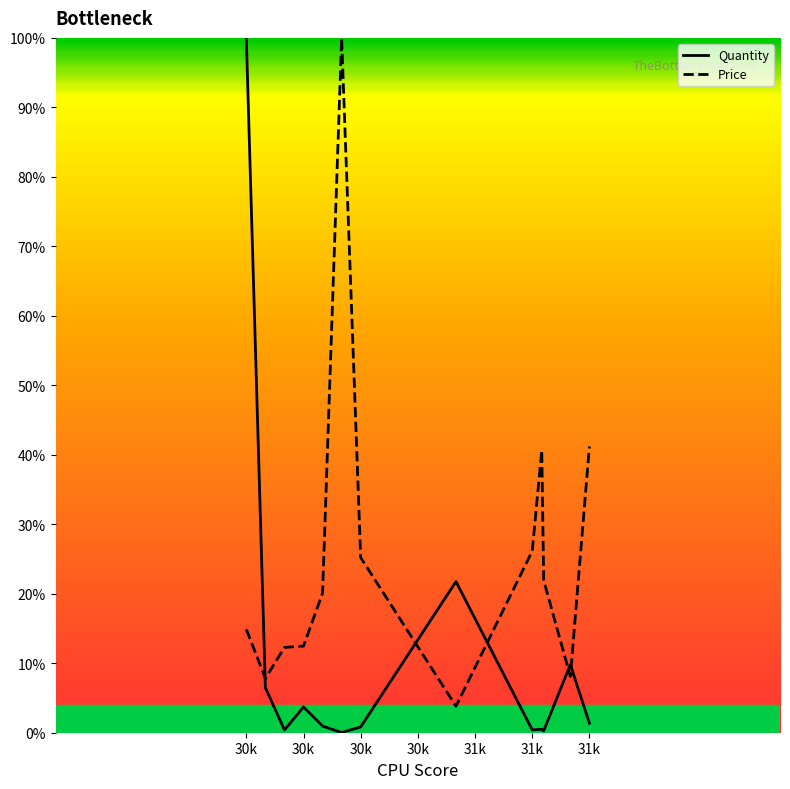

In Quantity, how many points are lower than both neighbors (excluding endpoints)?

4